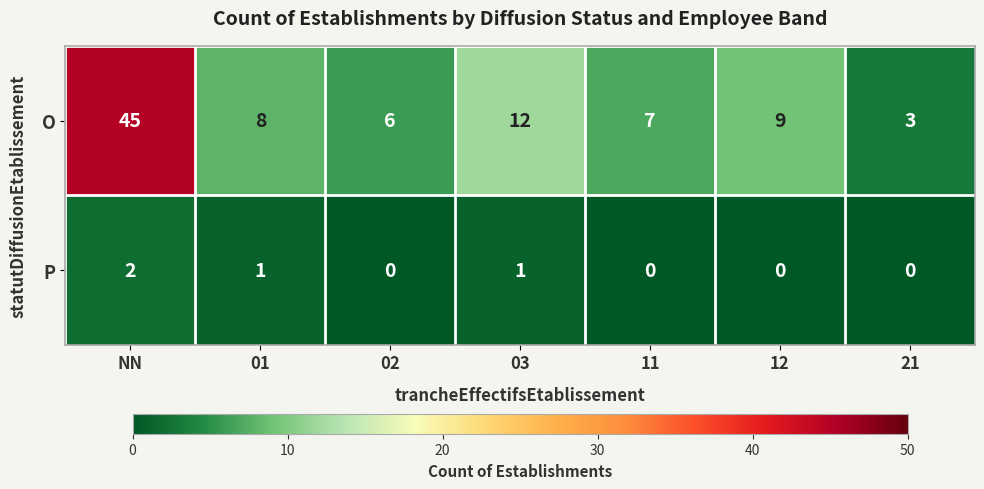

Reading left to right, transcribe all the data shown in this chart.

O: 45	8	6	12	7	9	3
P: 2	1	0	1	0	0	0